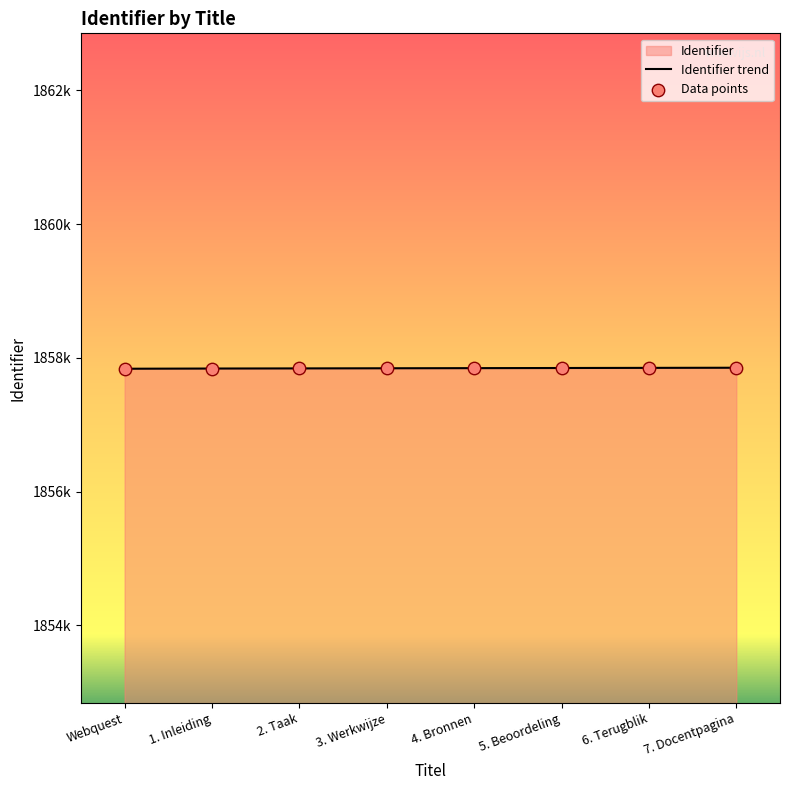

What is the change in value from 2. Taak to 7. Docentpagina?

+10